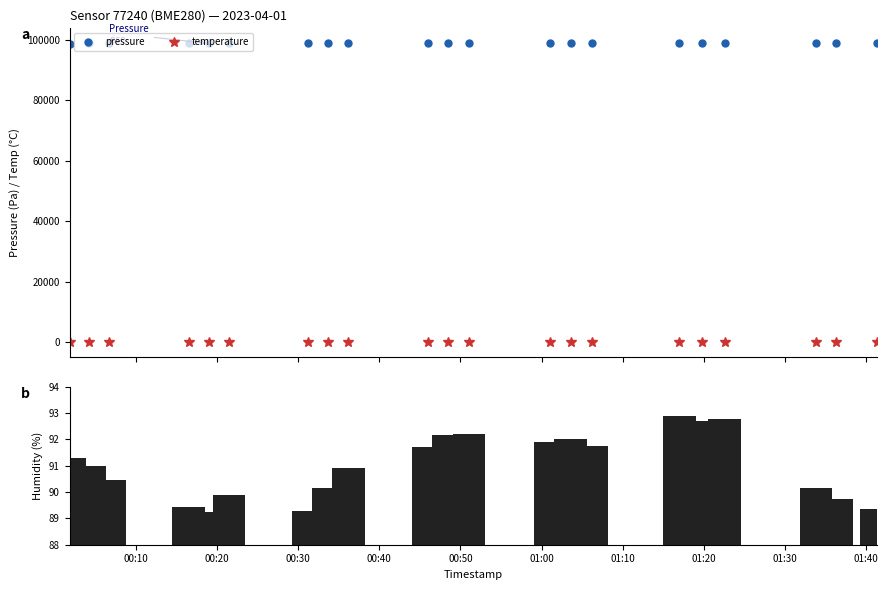

Reading left to right, transcribe all the data shown in this chart.

pressure: 98801.2	98810.8	98811.8	98813.7	98820.2	98821.7	98838.5	98836.0	98829.4	98834.5	98832.7	98837.5	98845.6	98843.7	98845.0	98862.7	98861.8	98865.8	98874.8	98878.4	98881.1
temperature: 17.6	17.6	17.5	17.3	17.3	17.2	17.3	17.1	17.3	17.1	16.8	16.9	17.0	17.0	17.1	16.9	17.0	17.0	17.2	17.2	17.3
humidity: 91.3	91.0	90.5	89.4	89.2	89.9	89.3	90.2	90.9	91.7	92.2	92.2	91.9	92.0	91.8	92.9	92.7	92.8	90.2	89.8	89.4